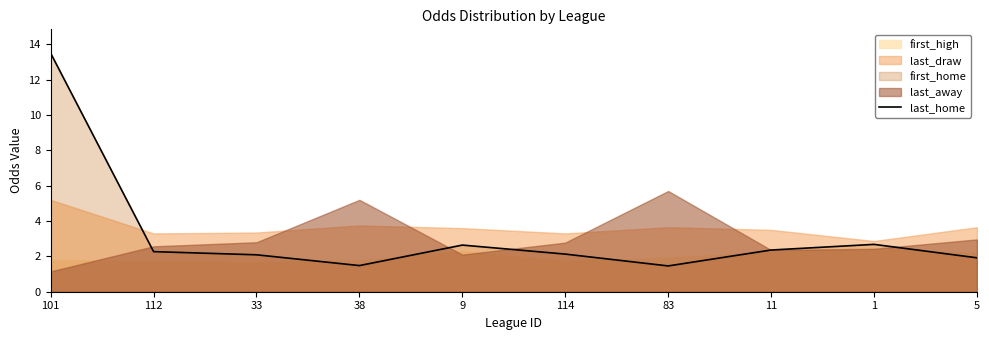

The chart shows a value of 2.3 at 83. True or false?

False